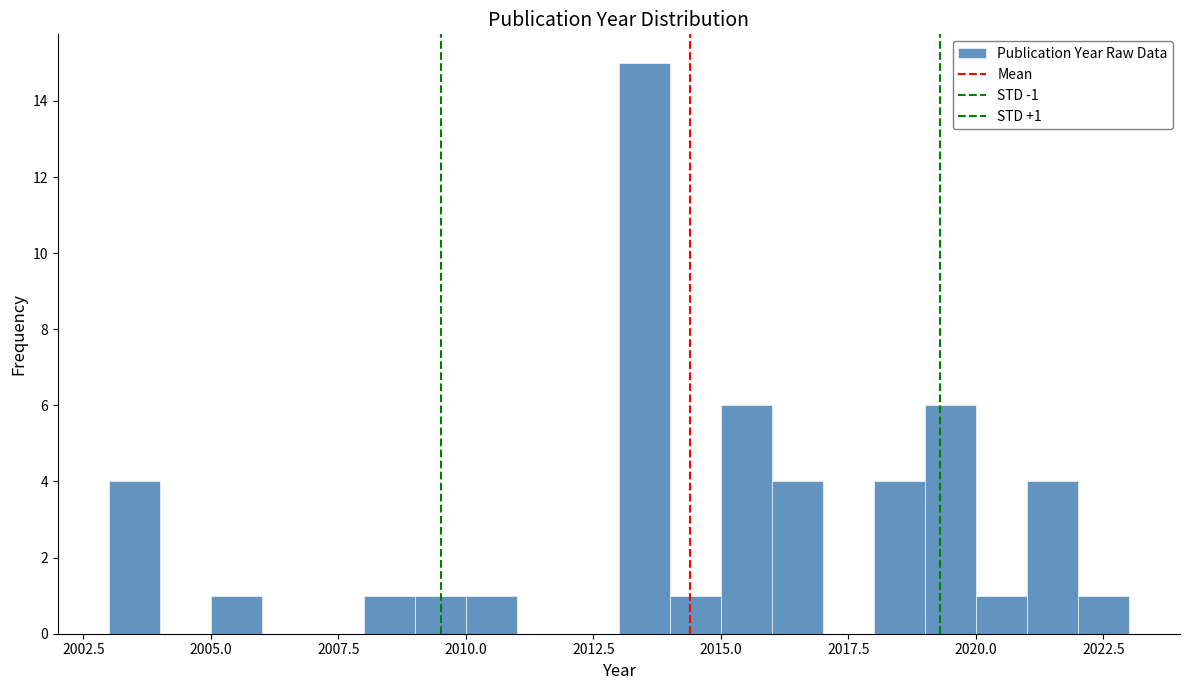

Read against the x-axis, roughly where is the centre of the tallest bar?

2013.5